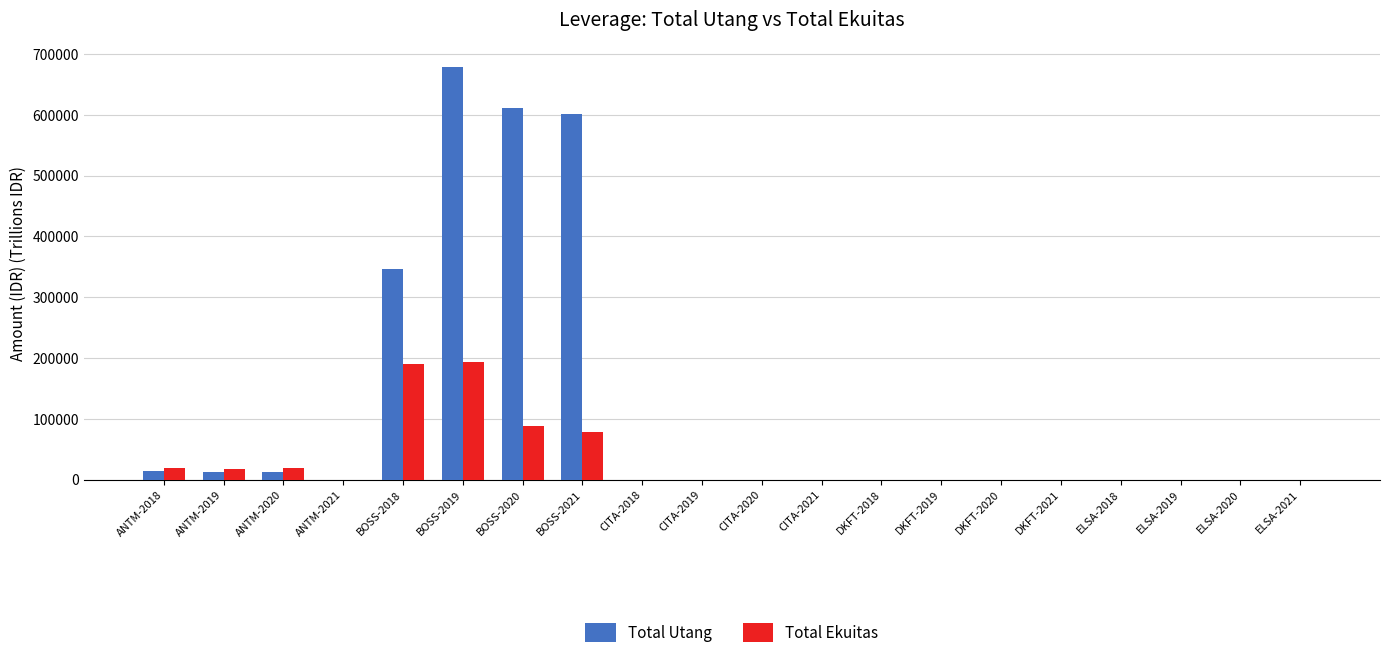

What is the sum of all Total Utang values?

2276047.5